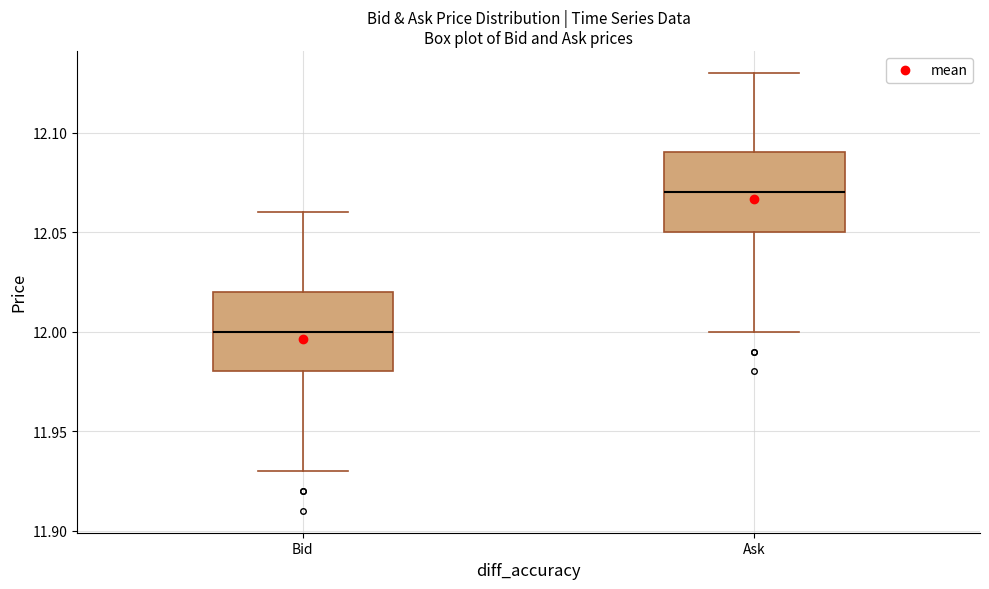

Which box's median line is the lowest?

Bid